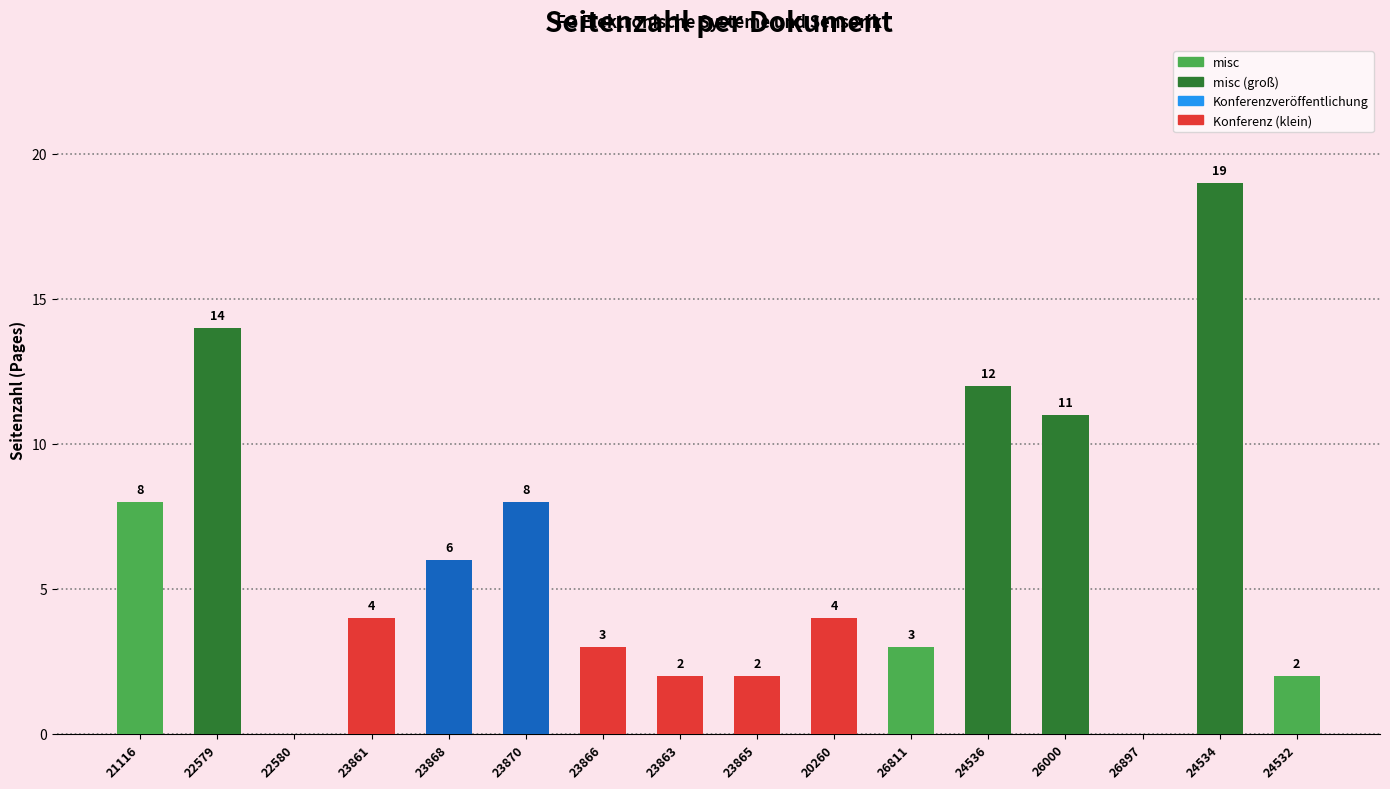

How many distinct data groups are displayed?

1